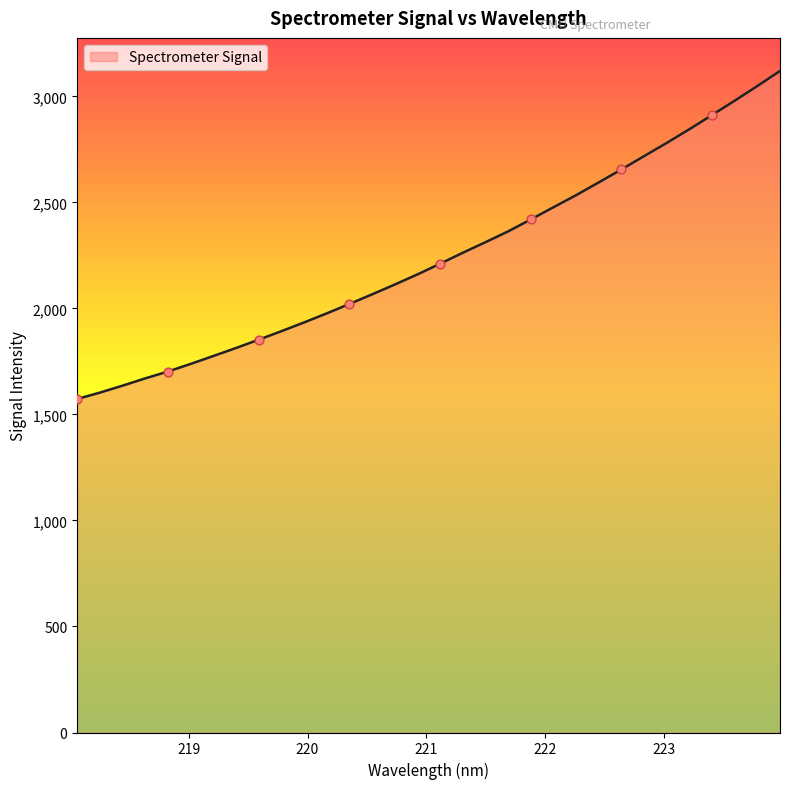

What is the maximum value shown in the chart?

3119.9